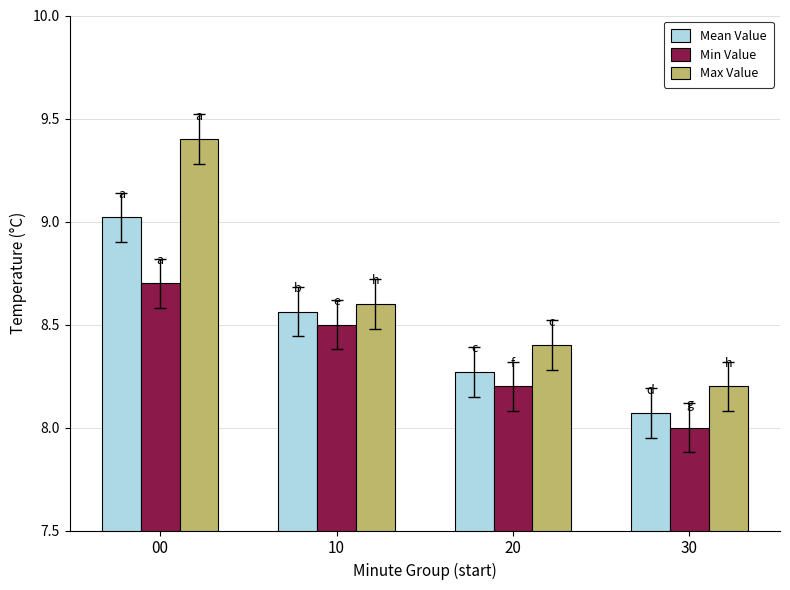

At which category is the sum across all series the highest?

00